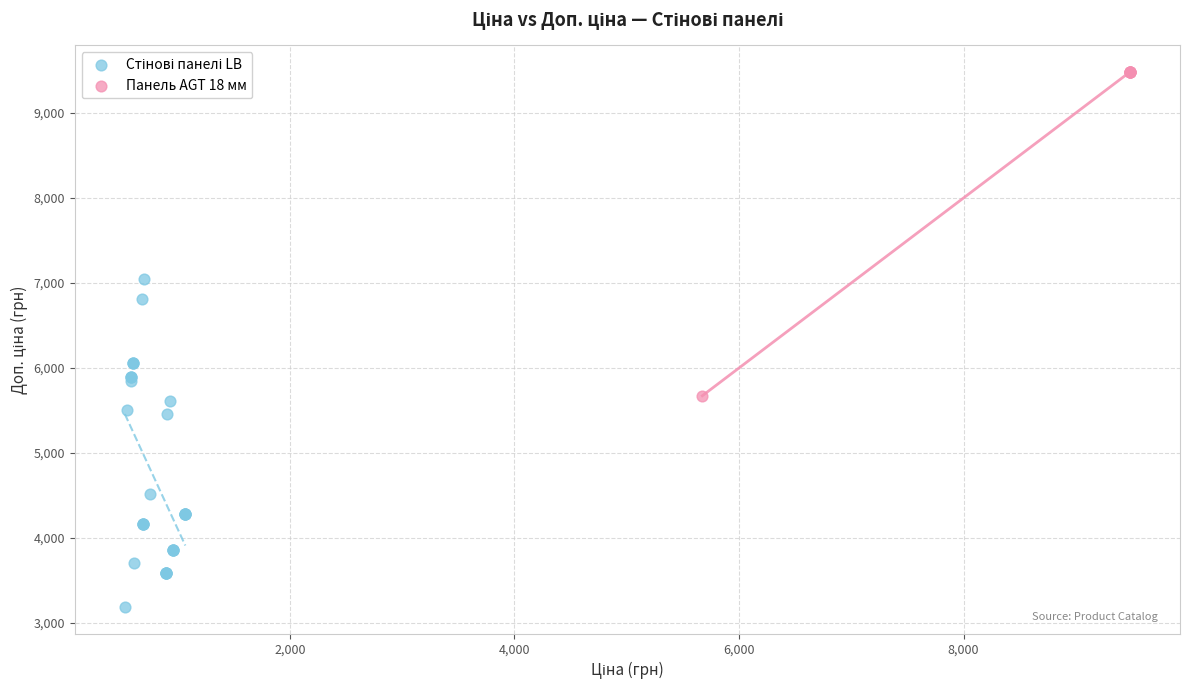

Which series reaches the maximum Y coordinate?

Панель AGT 18 мм